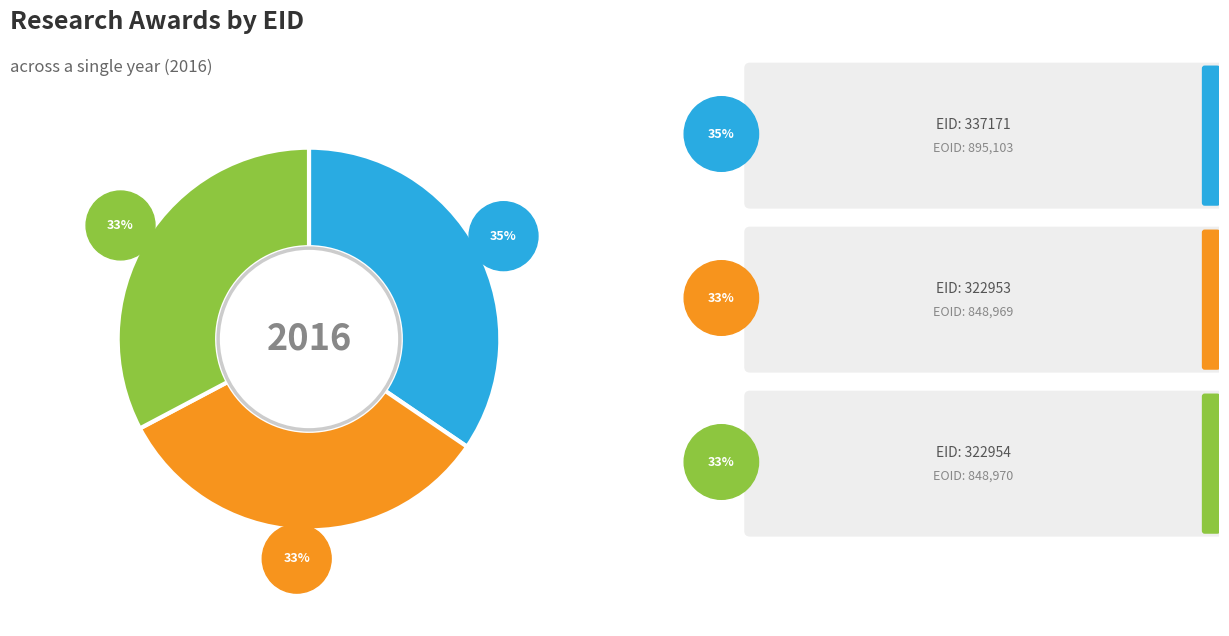

Does any single category account for the majority?

No